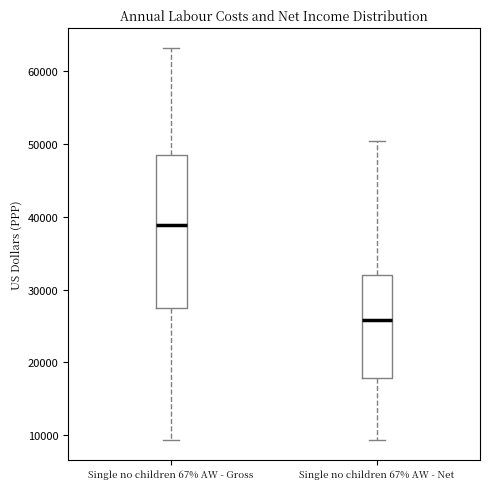

Comparing the boxes themselves (not the whiskers), which one is the tallest?

Single no children 67% AW - Gross